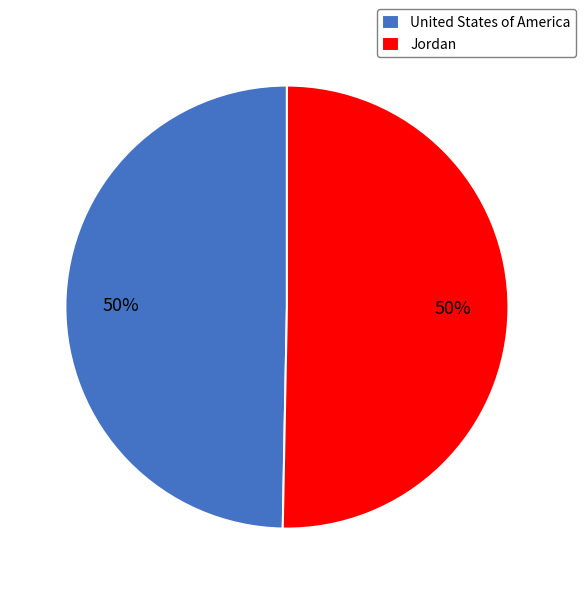

To the nearest percent, what portion does United States of America represent?

50%